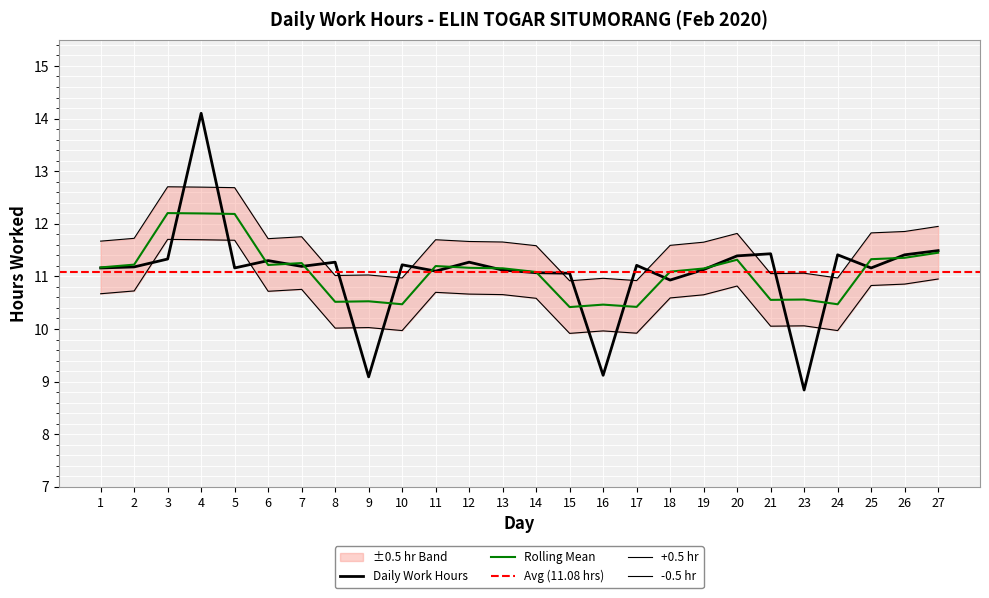

What is the sum of all values?

288.1